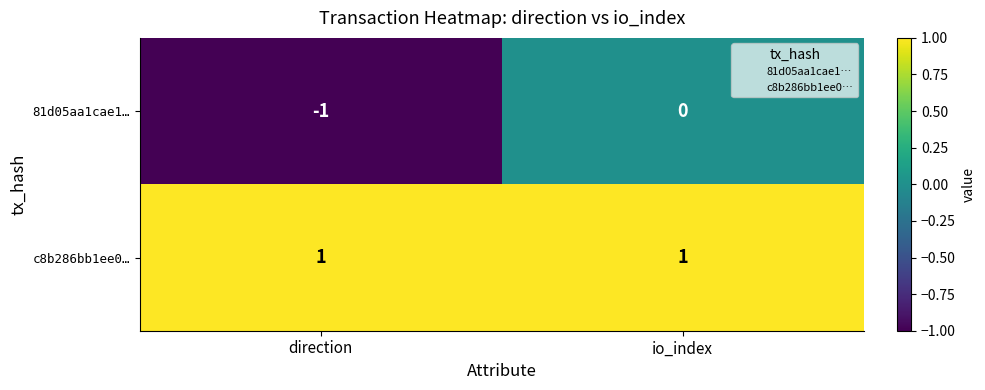

At which label does 81d05aa1cae1… reach its peak?

io_index